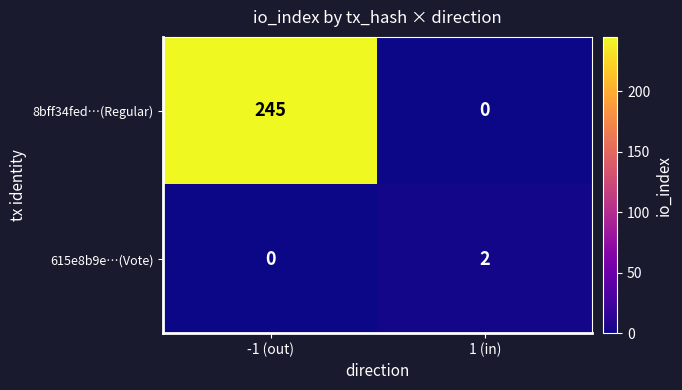

Which series changed the most between -1 (out) and 1 (in)?

8bff34fed…(Regular)